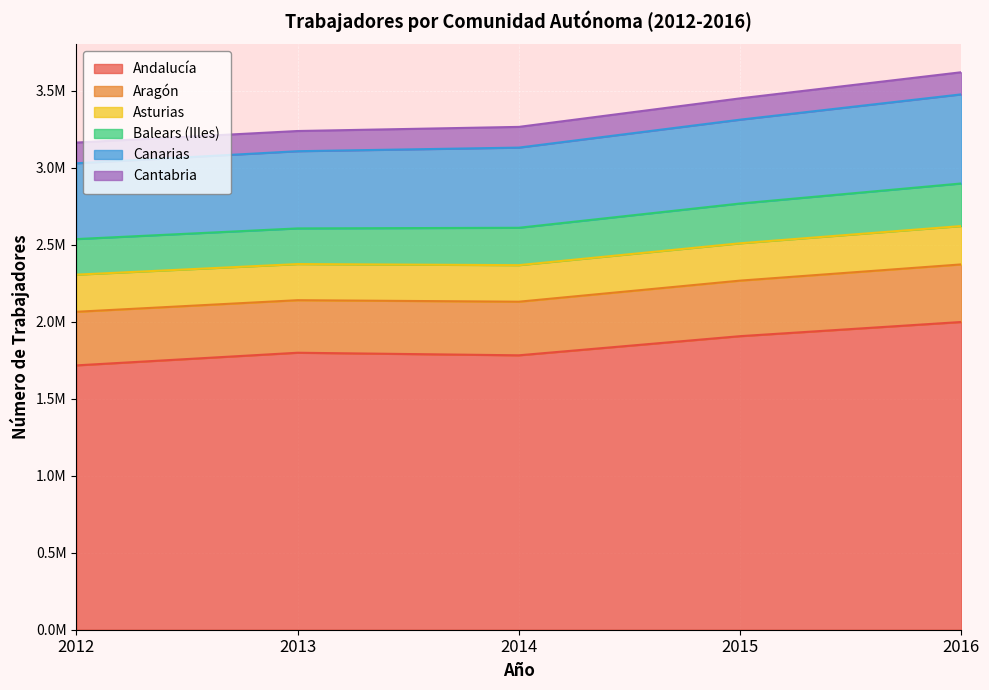

How many values in the Canarias series are below 3131346?

2